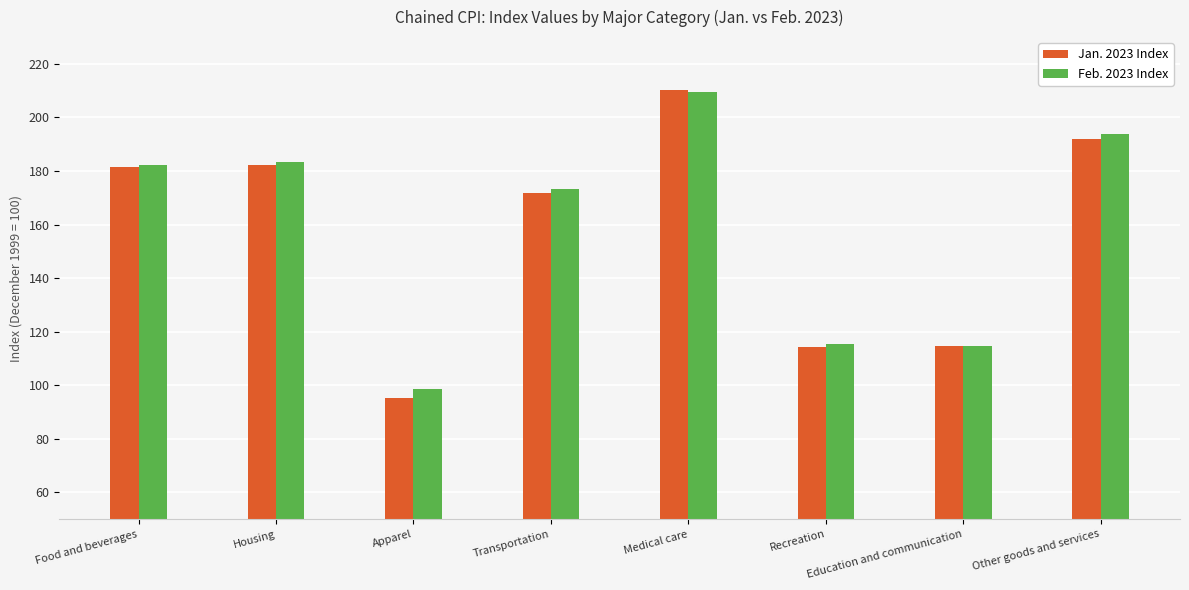

Which series has the largest range (max minus min)?

Jan. 2023 Index